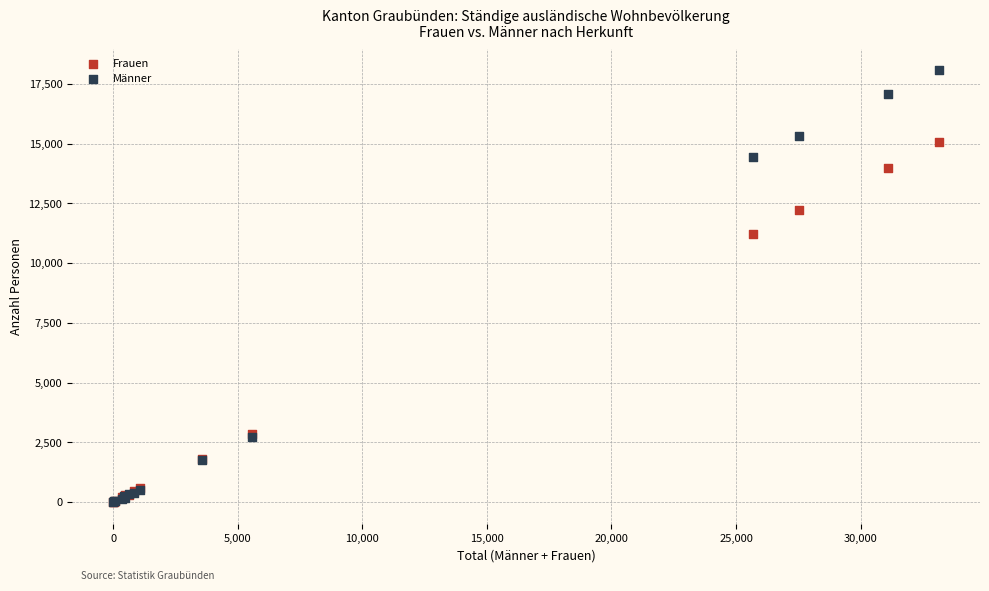

What are all the series names shown in the legend?

Frauen, Männer